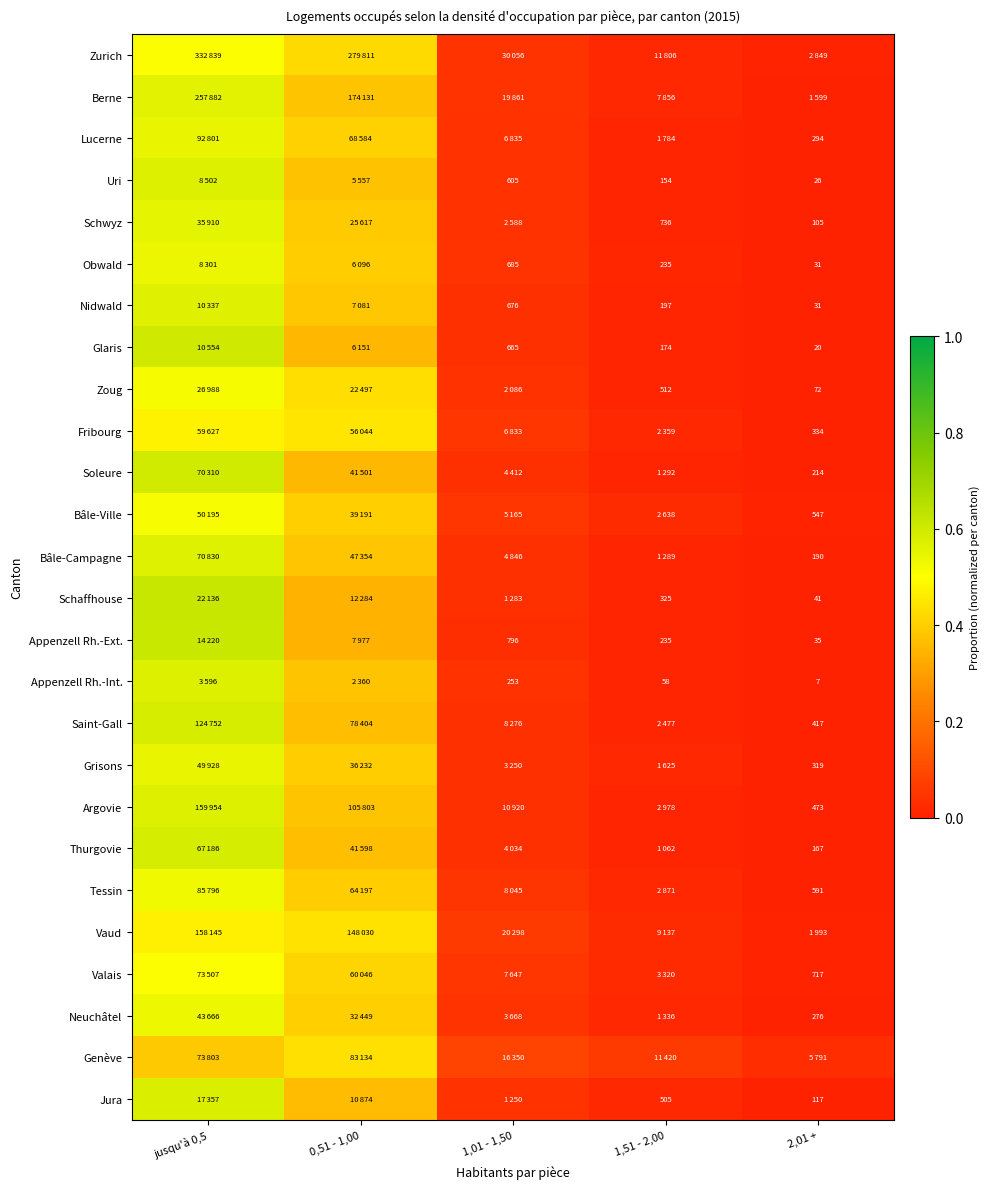

Read the Schaffhouse value at 0,51 - 1,00.

0.3